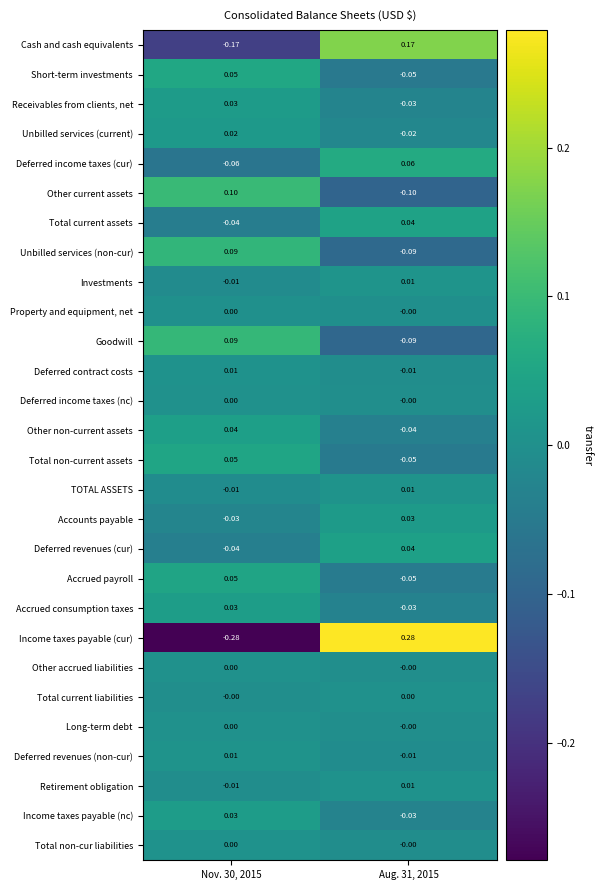

Is the value of Total non-current assets at Aug. 31, 2015 greater than the value of Deferred income taxes (cur) at Nov. 30, 2015?

Yes